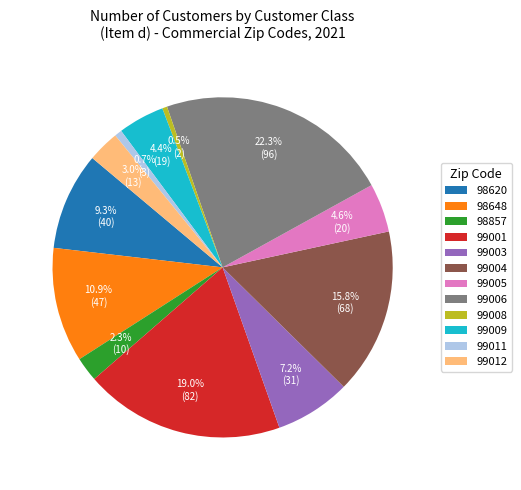

Which category has the biggest portion of the pie?

99006